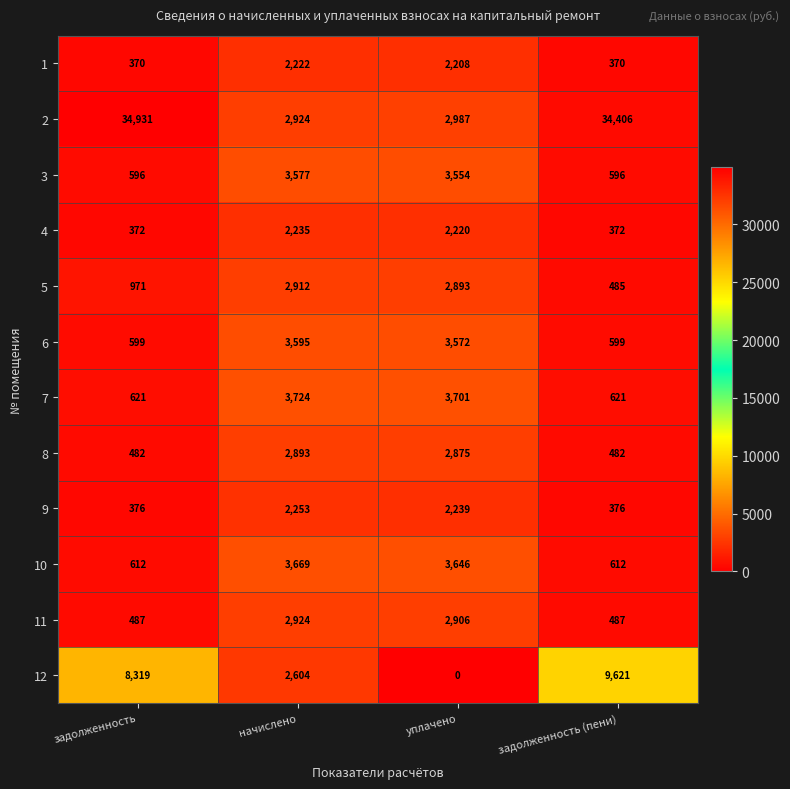

What is the difference between the maximum and minimum values in the 6 series?

2996